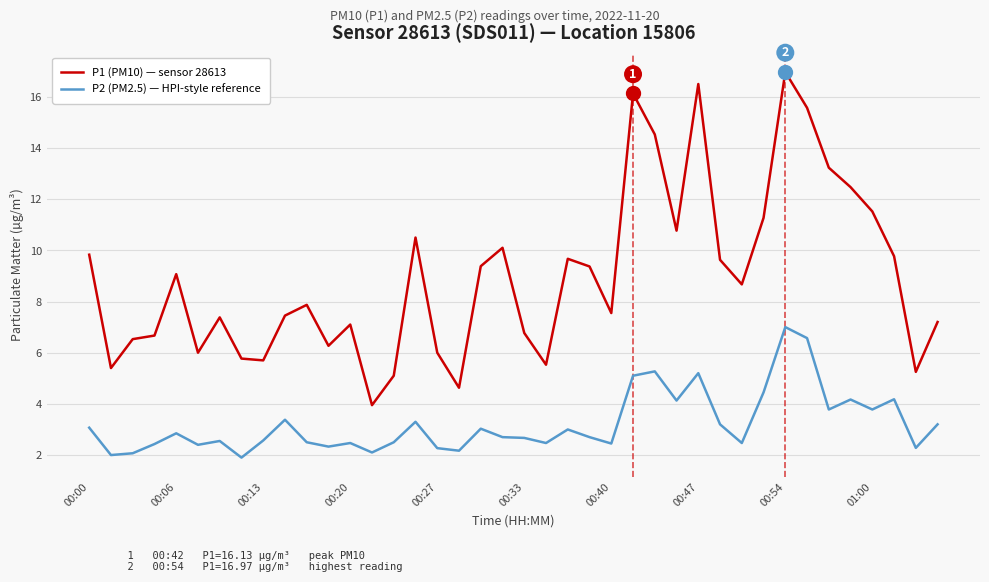

What are all the series names shown in the legend?

P1 (PM10) — sensor 28613, P2 (PM2.5) — HPI-style reference